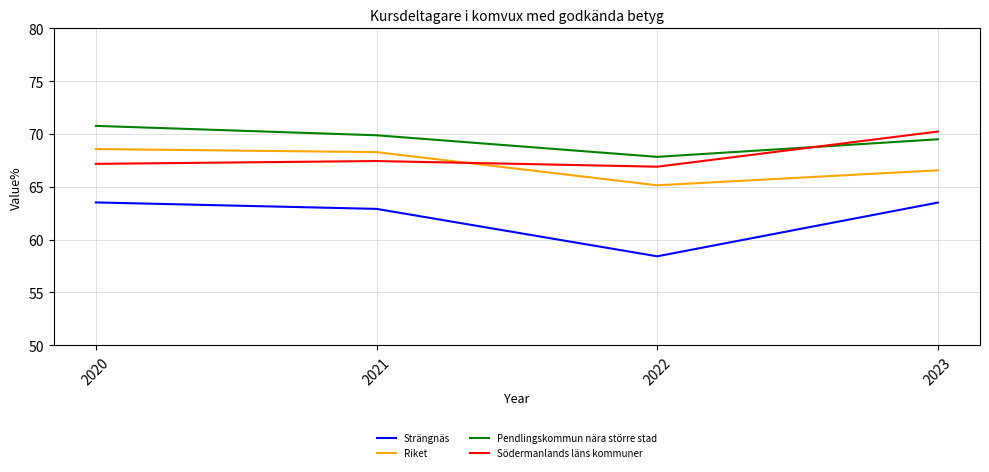

Which series has the largest total across all categories?

Pendlingskommun nära större stad